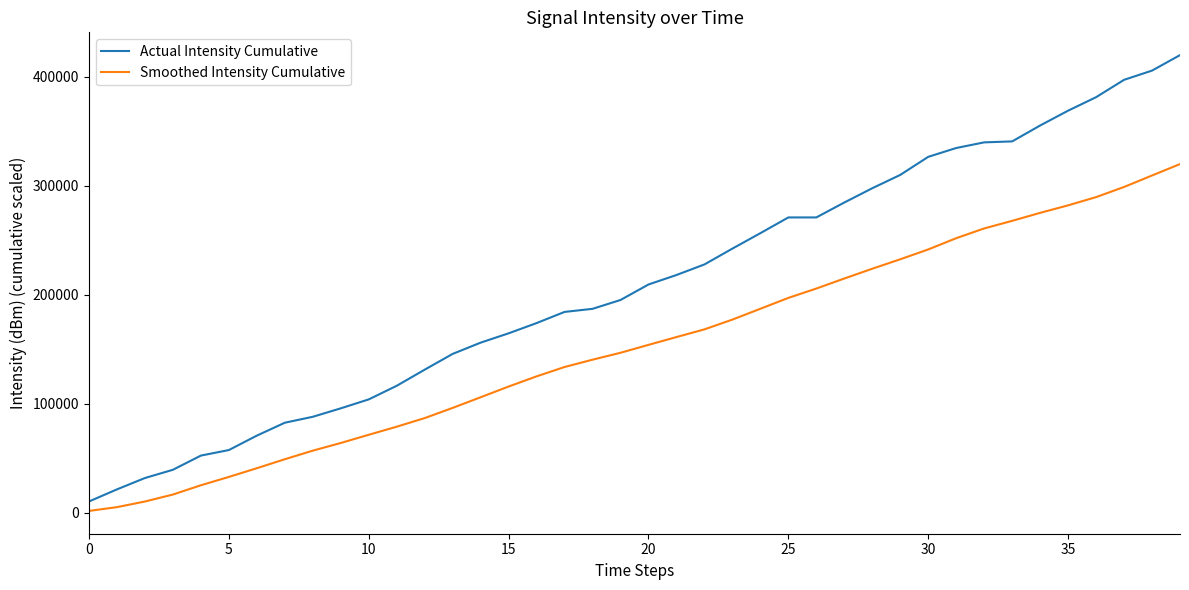

Rank the series by their maximum value, from lowest to highest.

Smoothed Intensity Cumulative, Actual Intensity Cumulative